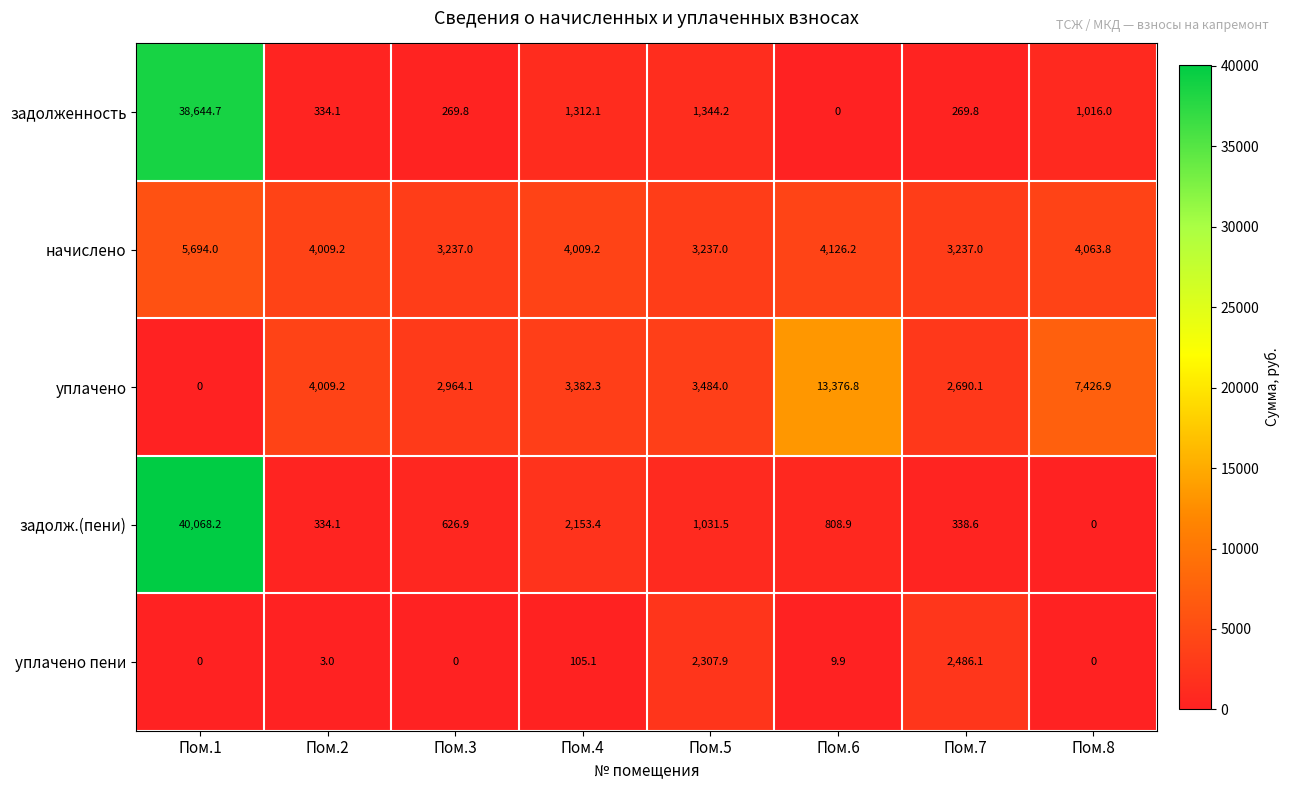

Which category has the highest value across all series?

Пом.1